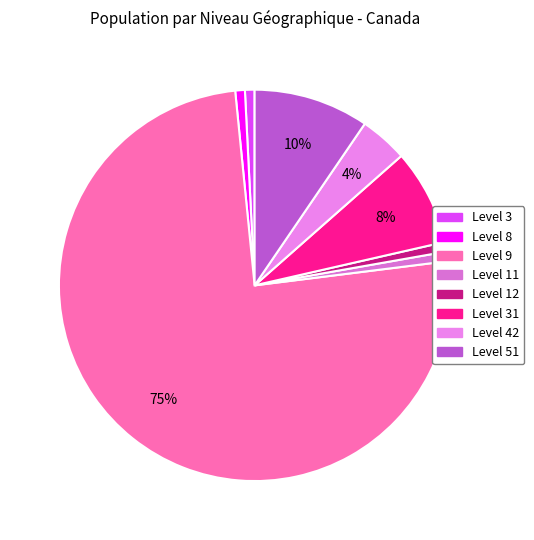

How many segments does this pie chart have?

8